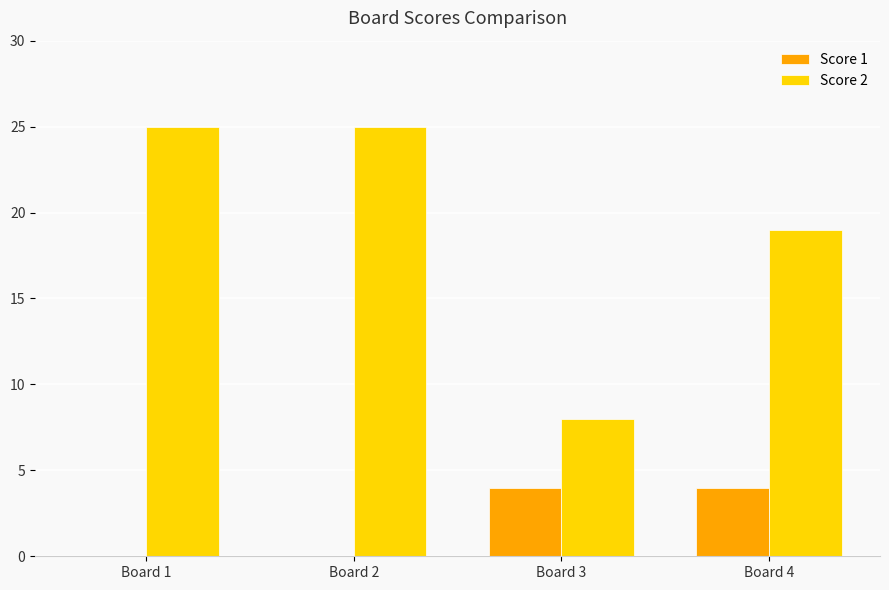

Reading left to right, list all the values displayed in this chart.

Score 1: Board 1=0	Board 2=0	Board 3=4	Board 4=4
Score 2: Board 1=25	Board 2=25	Board 3=8	Board 4=19